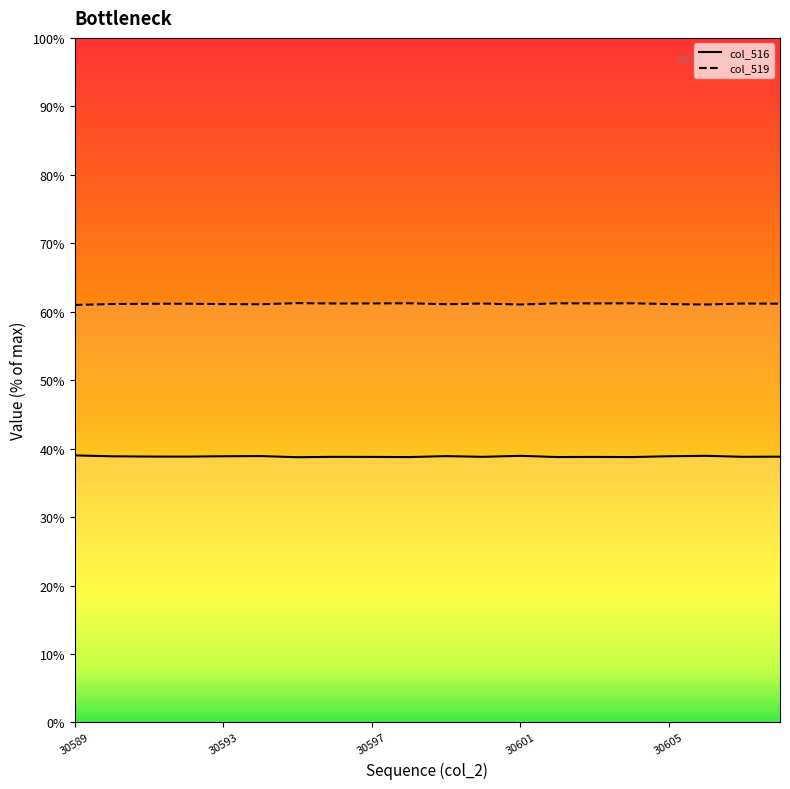

Is it true that col_516_line equals 52.5 at 30597?

False